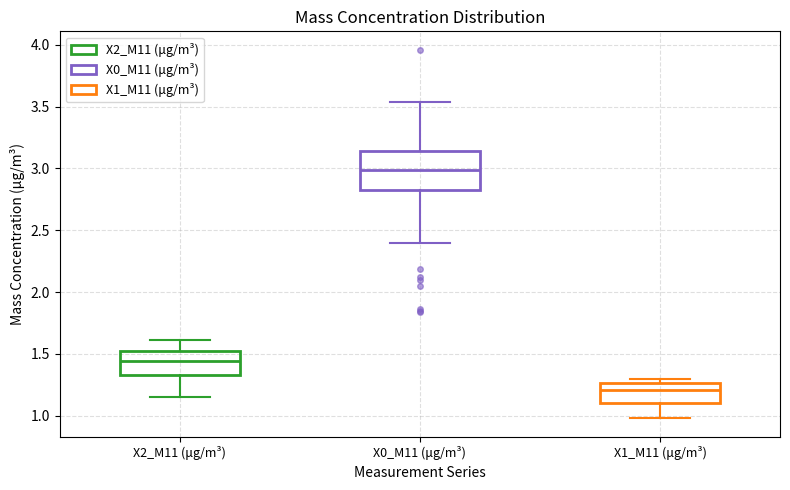

Reading left to right, read every box against the y-axis: the position of its median line, the range the box covers, and the ends of its whiskers. The values are not printed on the chart, so give them approximately, as read against the axis.

X2_M11 (μg/m³): median 1.45, box 1.35 to 1.55, whiskers 1.15 to 1.60
X0_M11 (μg/m³): median 3.00, box 2.80 to 3.15, whiskers 2.40 to 3.55
X1_M11 (μg/m³): median 1.20, box 1.10 to 1.25, whiskers 1.00 to 1.30